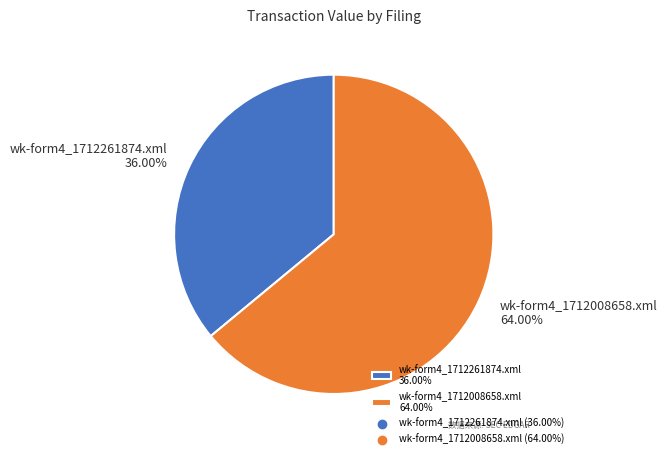

Which category has the smallest portion of the pie?

wk-form4_1712261874.xml